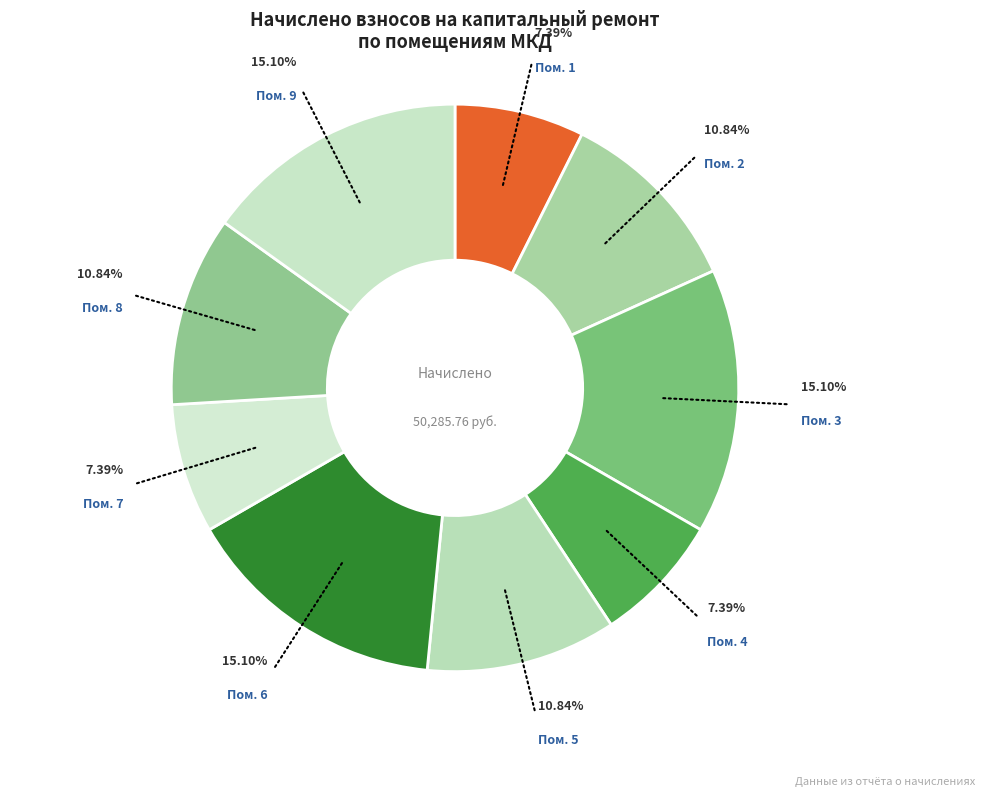

Is there a majority slice in this chart?

No